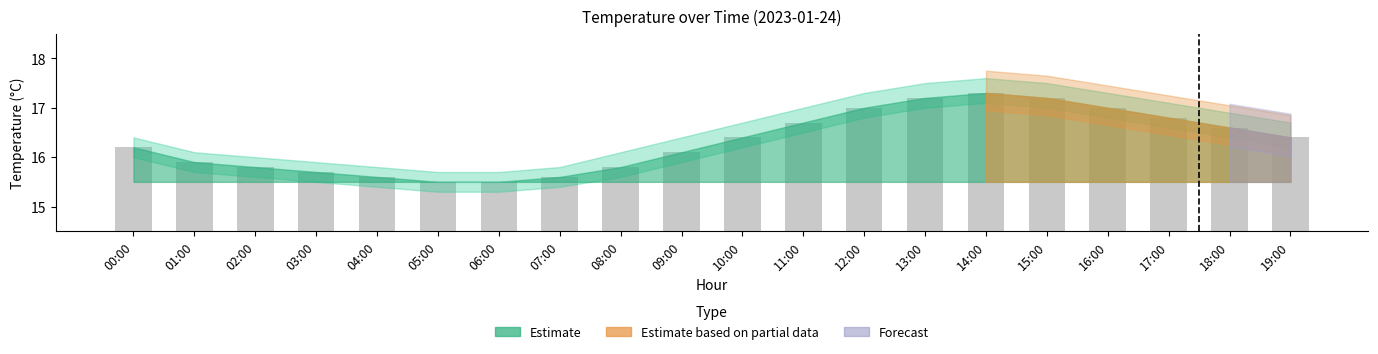

What is the label of the 4th bar from the left?

03:00